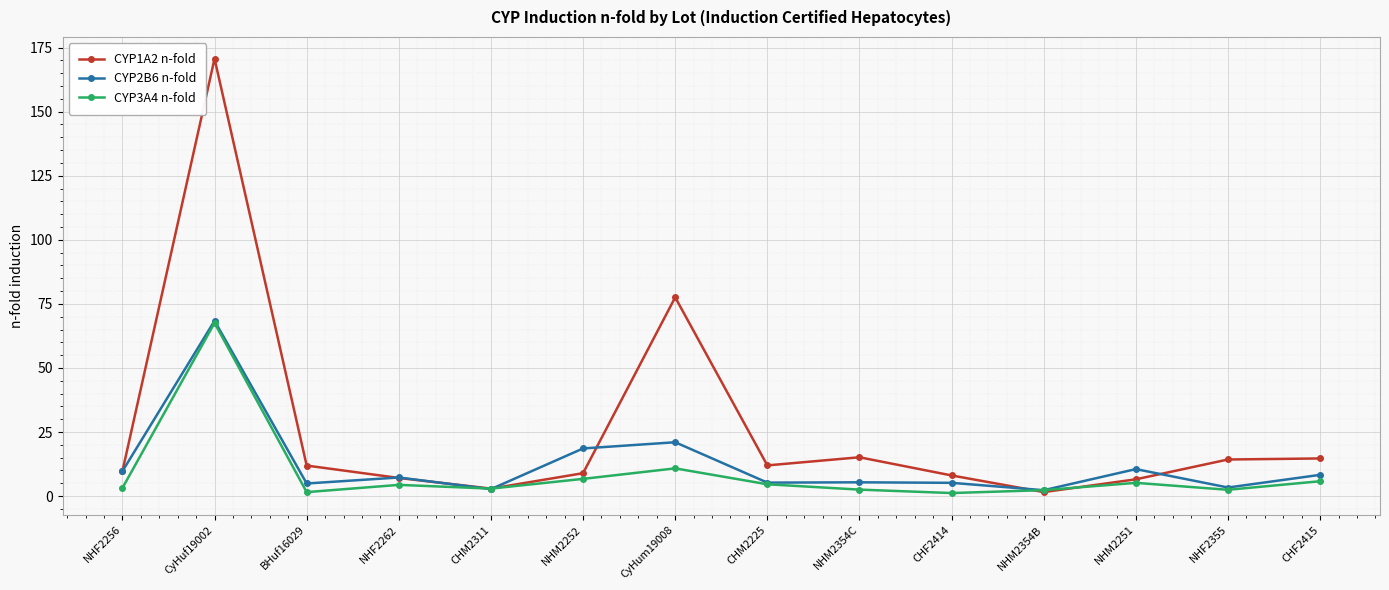

Which series ends up on top after the final intersection of CYP1A2 n-fold and CYP2B6 n-fold?

CYP1A2 n-fold